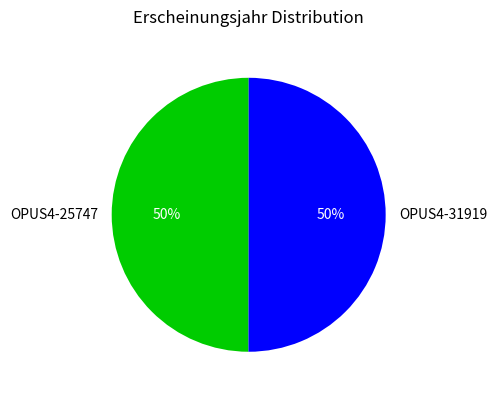

Count the number of slices in the pie.

2